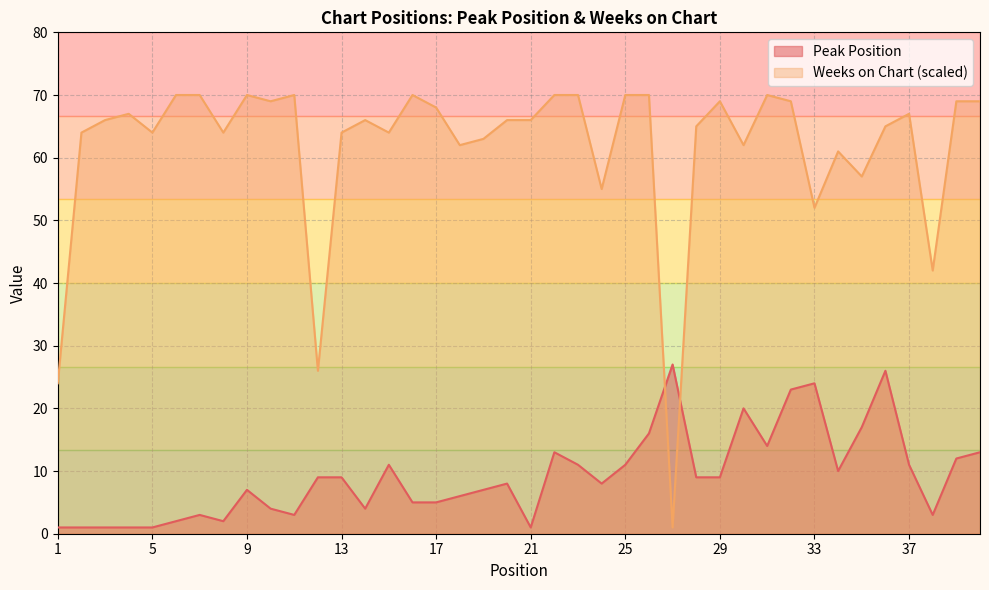

What is the difference between the maximum and minimum values in the Peak Position series?

26